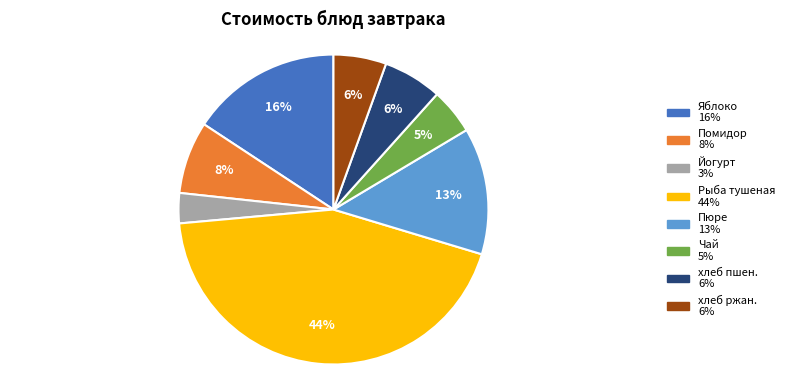

What percentage is the Йогурт slice, to the nearest percent?

3%